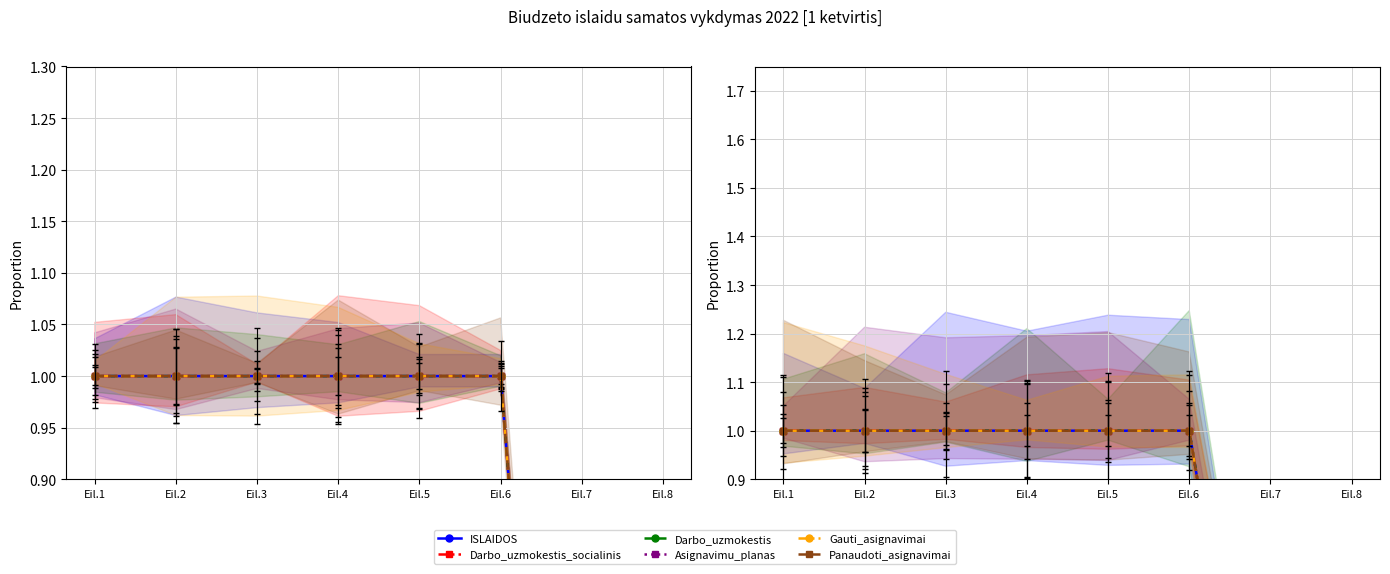

What is the greatest value displayed?

1